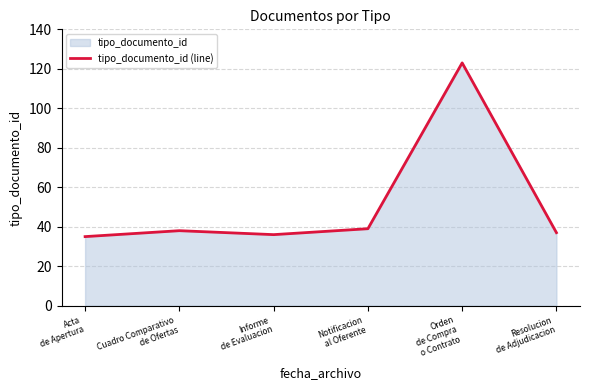

What is the average value?

51